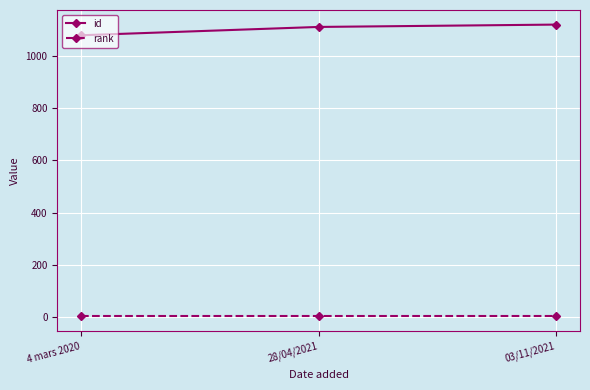

What are all the series names shown in the legend?

id, rank